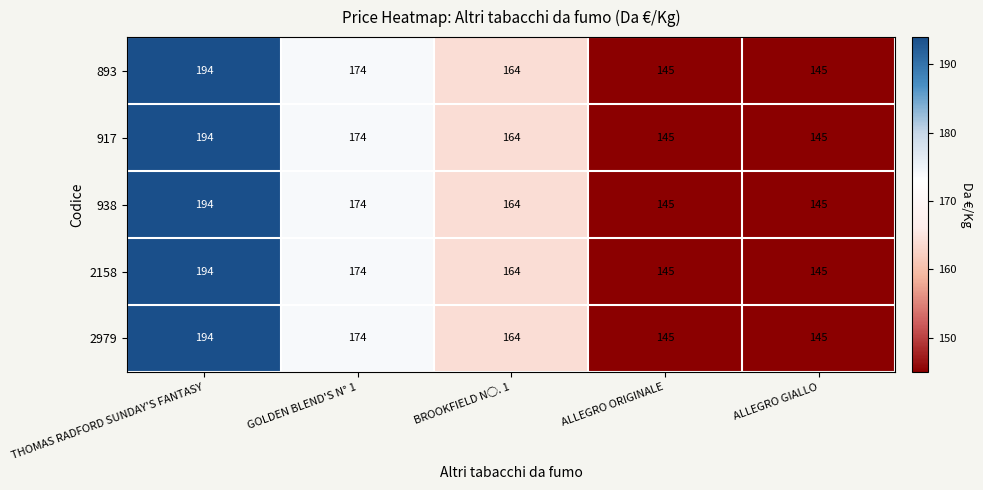

What is the minimum value for 938?

145